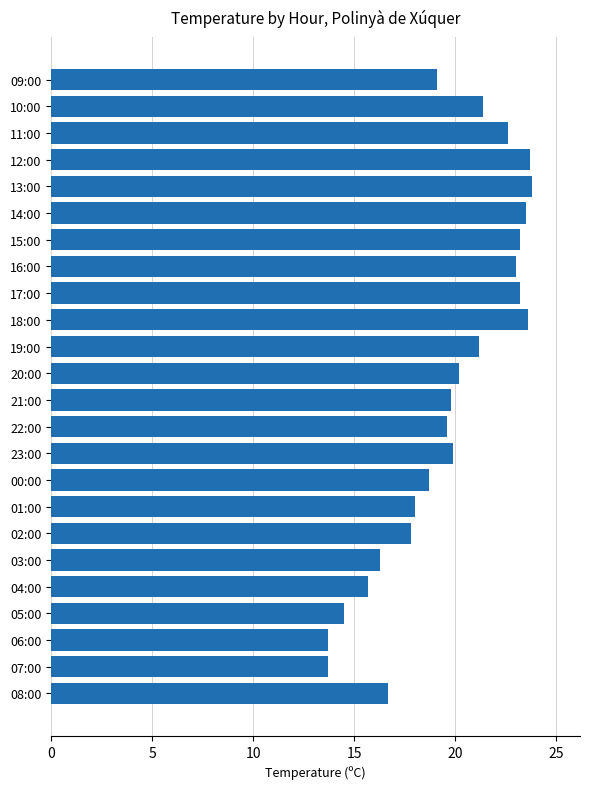

What is the minimum value shown in the chart?

13.7